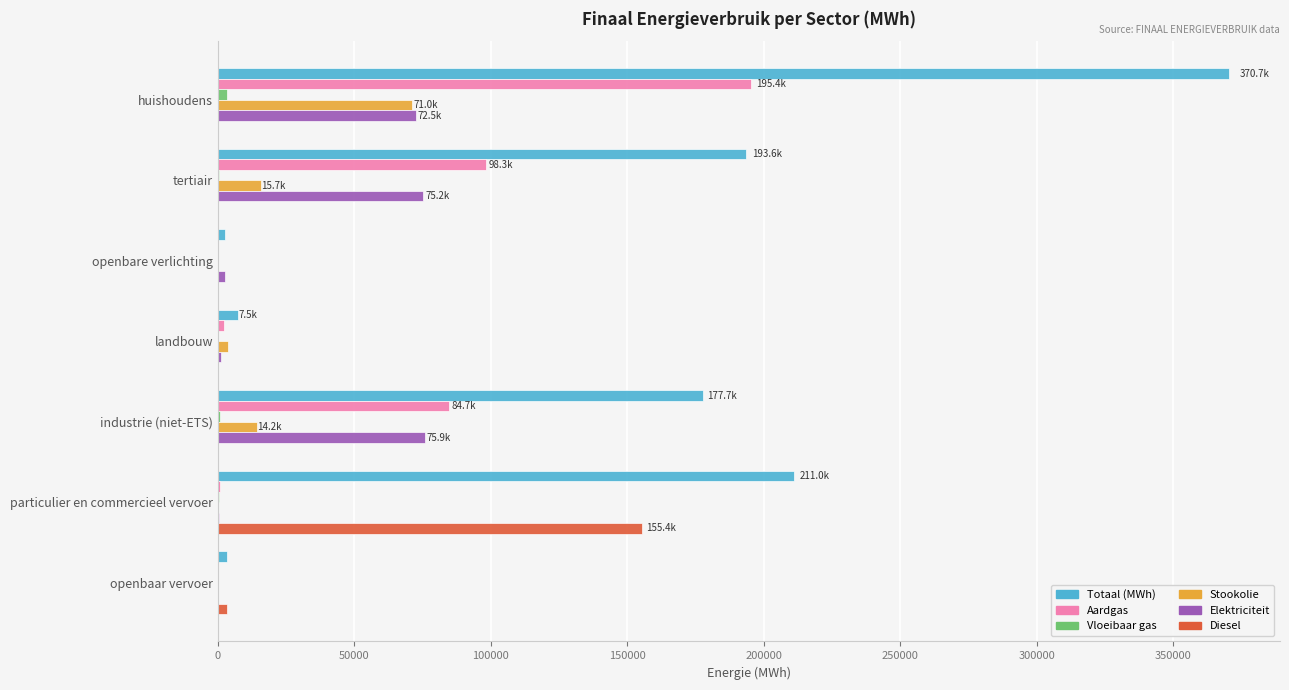

At which category is the sum across all series the highest?

huishoudens